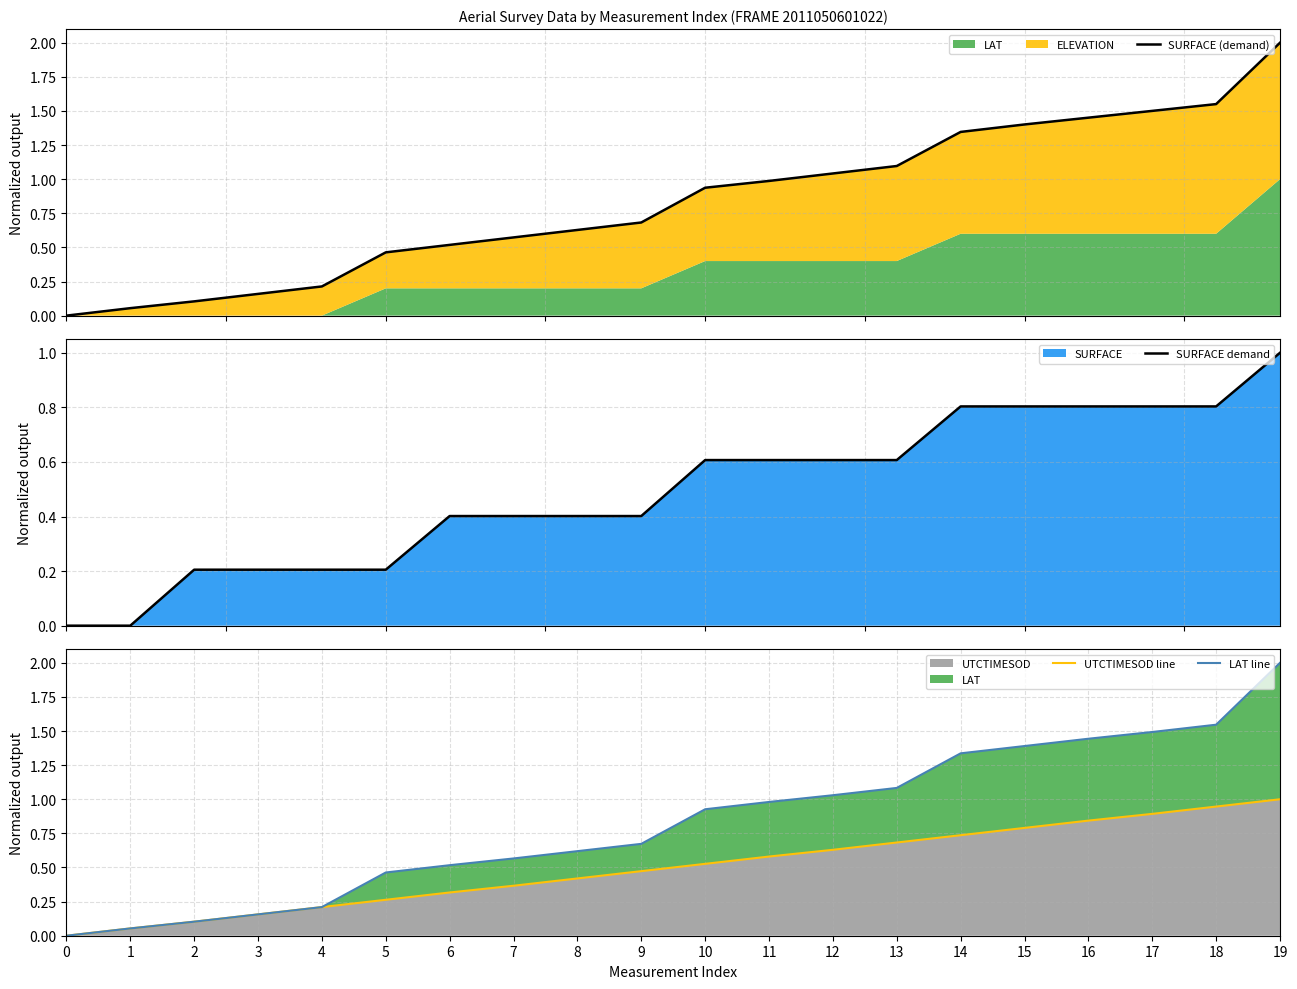

Reading left to right, transcribe all the data shown in this chart.

SURFACE (demand): 0.0	0.1	0.1	0.2	0.2	0.5	0.5	0.6	0.6	0.7	0.9	1.0	1.0	1.1	1.3	1.4	1.5	1.5	1.6	2.0
SURFACE demand: 0.0	0.0	0.2	0.2	0.2	0.2	0.4	0.4	0.4	0.4	0.6	0.6	0.6	0.6	0.8	0.8	0.8	0.8	0.8	1.0
UTCTIMESOD line: 0.0	0.1	0.1	0.2	0.2	0.3	0.3	0.4	0.4	0.5	0.5	0.6	0.6	0.7	0.7	0.8	0.8	0.9	0.9	1.0
LAT line: 0.0	0.1	0.1	0.2	0.2	0.5	0.5	0.6	0.6	0.7	0.9	1.0	1.0	1.1	1.3	1.4	1.4	1.5	1.5	2.0